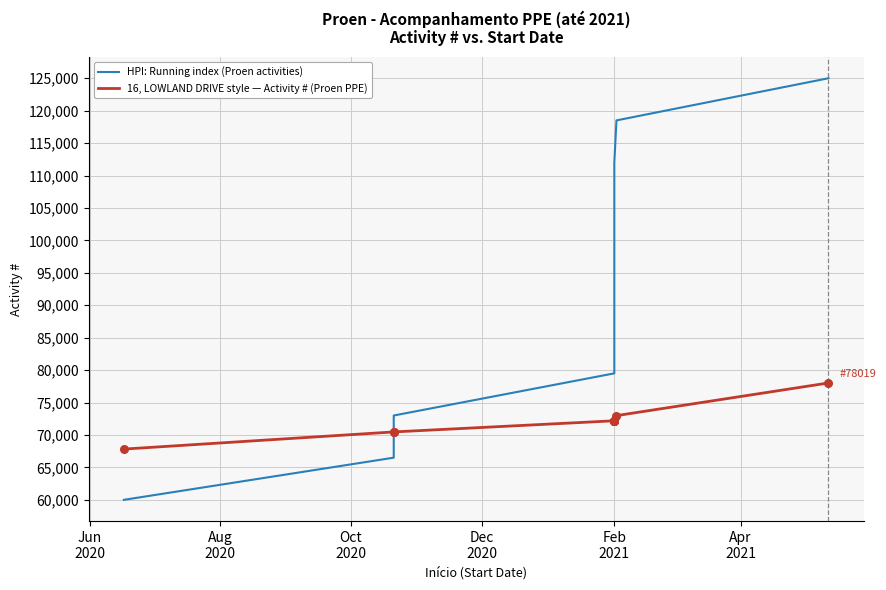

Which series has the widest spread of Y values?

HPI: Running index (Proen activities)